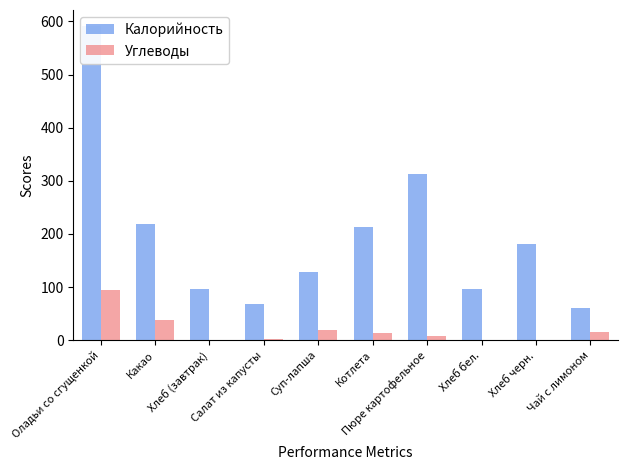

Between Хлеб (завтрак) and Пюре картофельное, which is larger?

Пюре картофельное